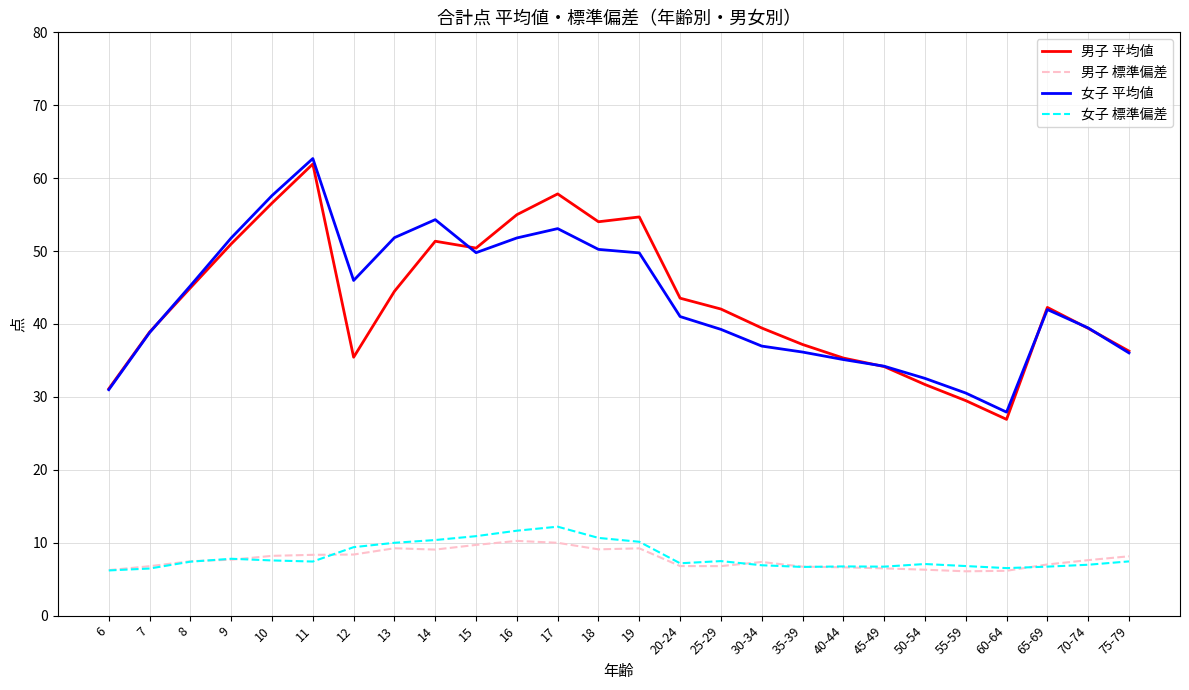

At how many categories does at least one series exceed 48?

10